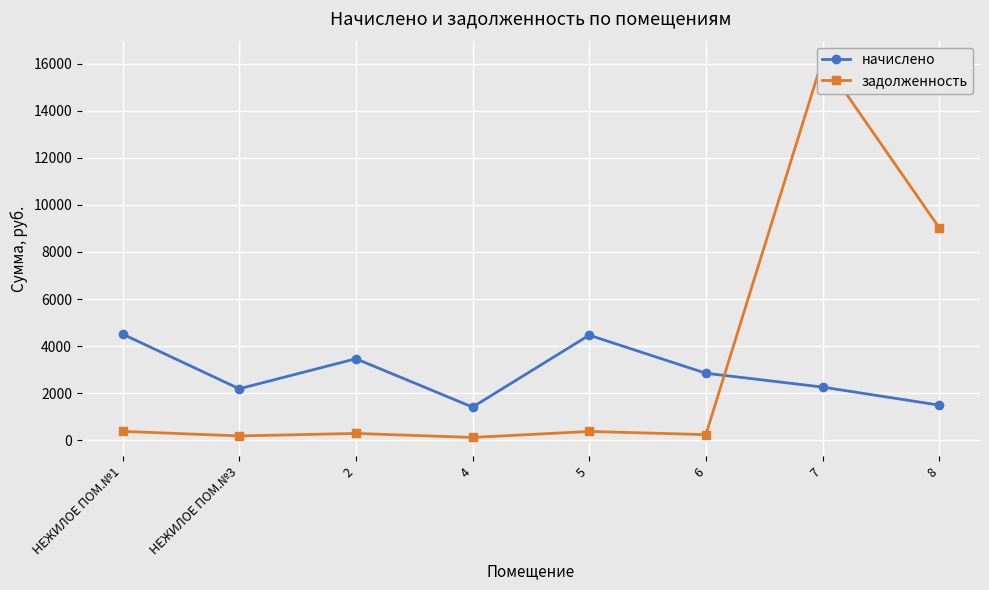

Rank the series by their average value, from lowest to highest.

начислено, задолженность